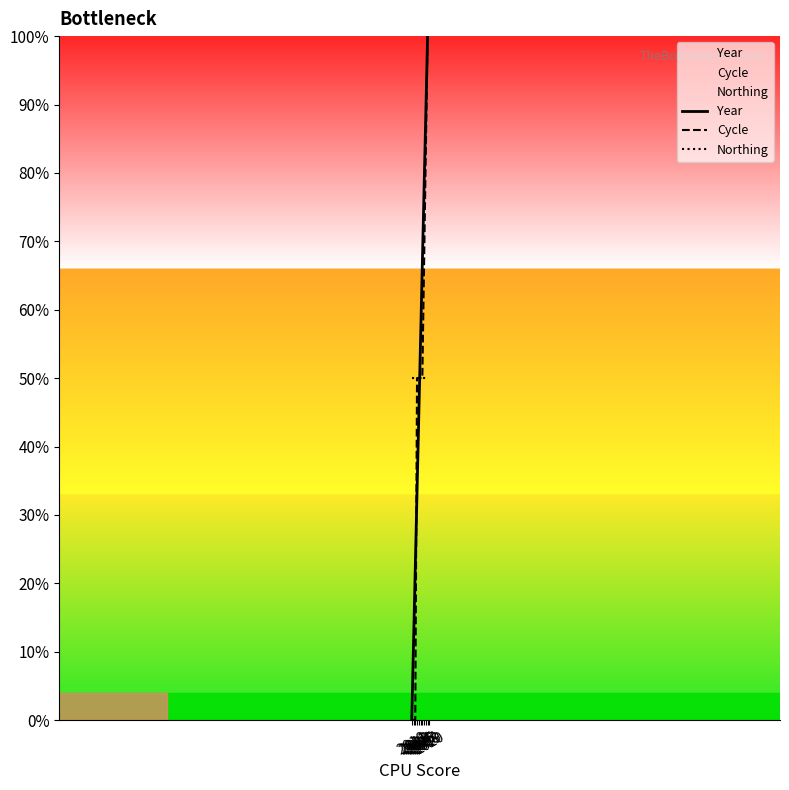

What is the average value of the Northing series?

50.0